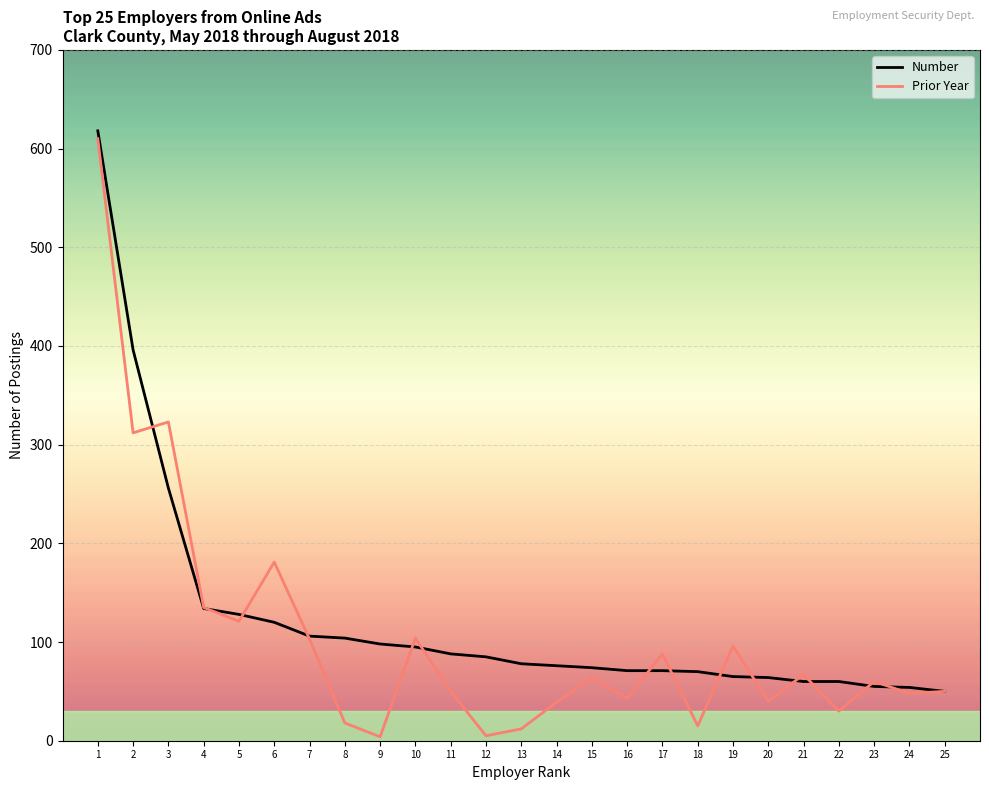

True or false: Prior Year has more than 0 points higher than both neighbors.

True